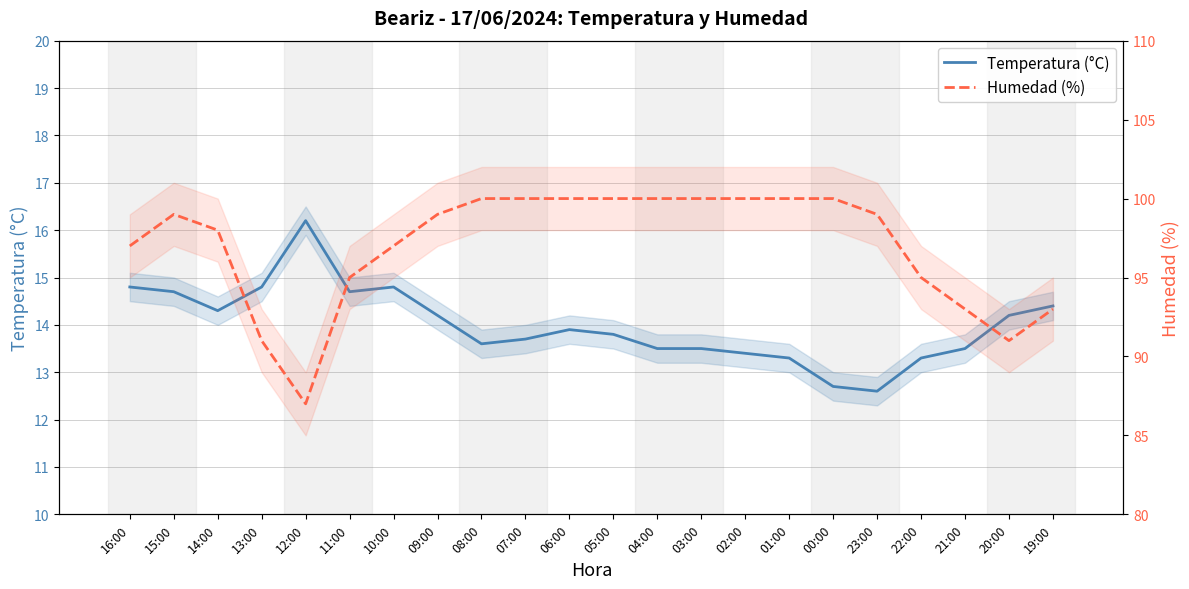

Rank the categories by Temperatura (°C) value from lowest to highest.

23:00, 00:00, 01:00, 22:00, 02:00, 04:00, 03:00, 21:00, 08:00, 07:00, 05:00, 06:00, 09:00, 20:00, 14:00, 19:00, 15:00, 11:00, 16:00, 13:00, 10:00, 12:00